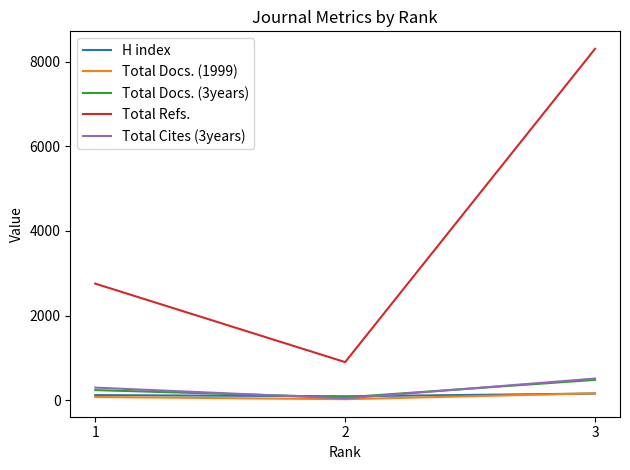

Which series has the largest total across all categories?

Total Refs.